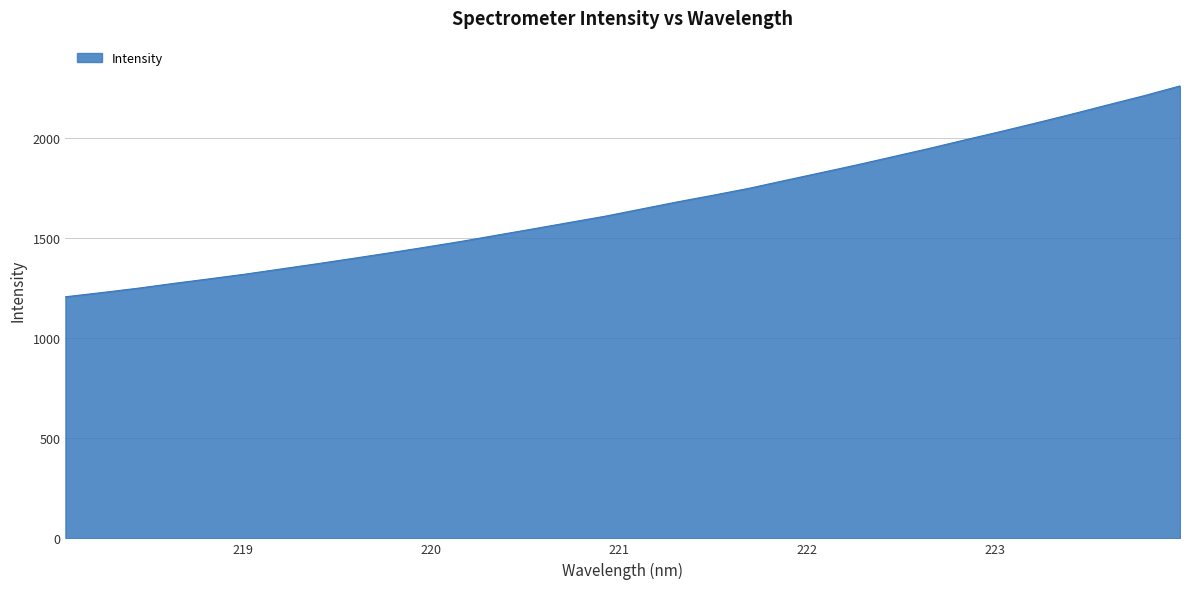

What is the difference between the maximum and minimum values?

1053.7